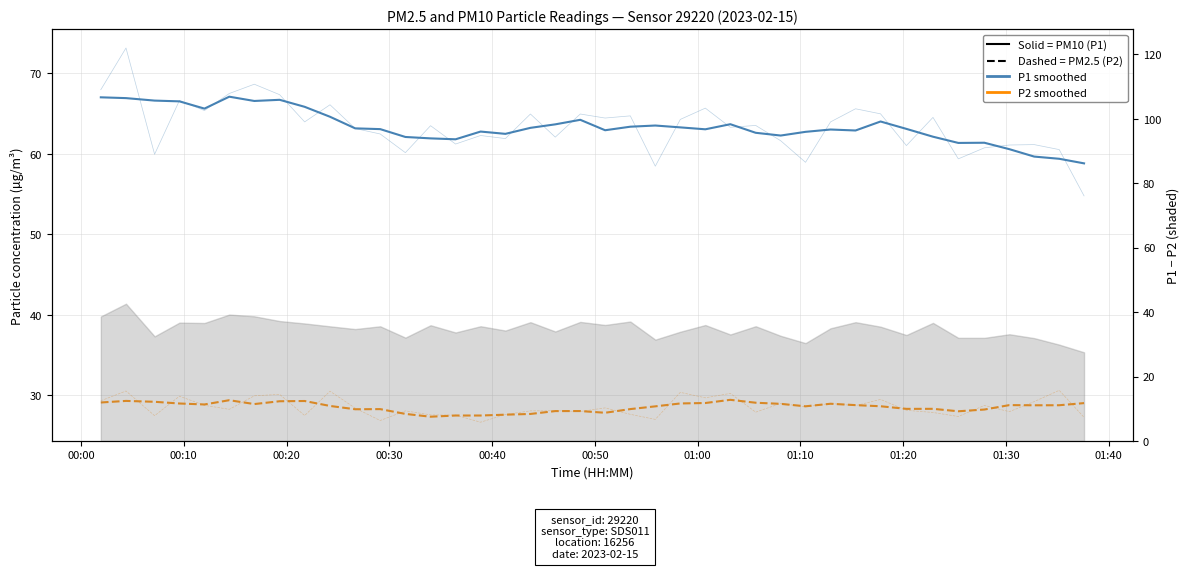

At how many categories does at least one series exceed 48?

40